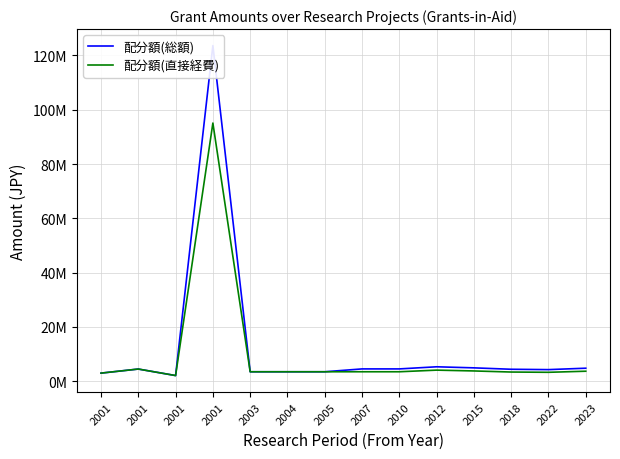

Reading right to left, extract all data points from this chart.

配分額(総額): 4810000	4290000	4420000	4940000	5330000	4550000	4550000	3500000	3500000	3500000	123630000	2100000	4500000	3000000
配分額(直接経費): 3700000	3300000	3400000	3800000	4100000	3500000	3500000	3500000	3500000	3500000	95100000	2100000	4500000	3000000